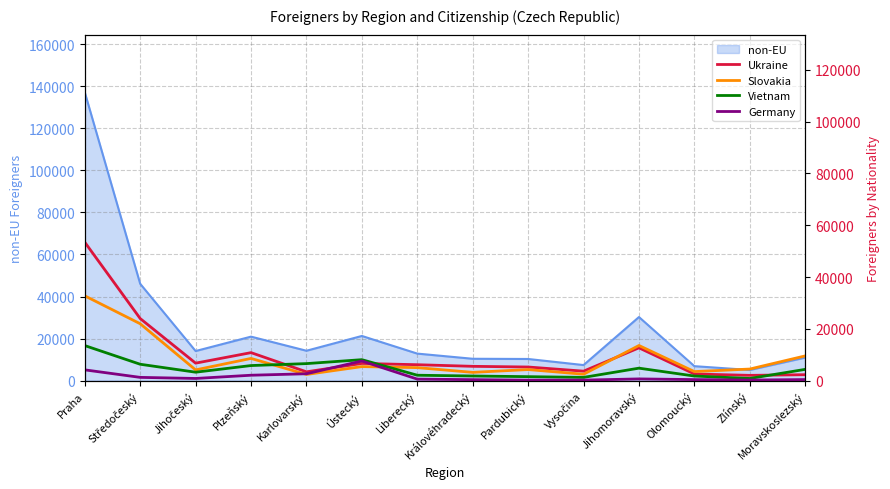

The non-EU series shows 12937 at Plzeňský. True or false?

False